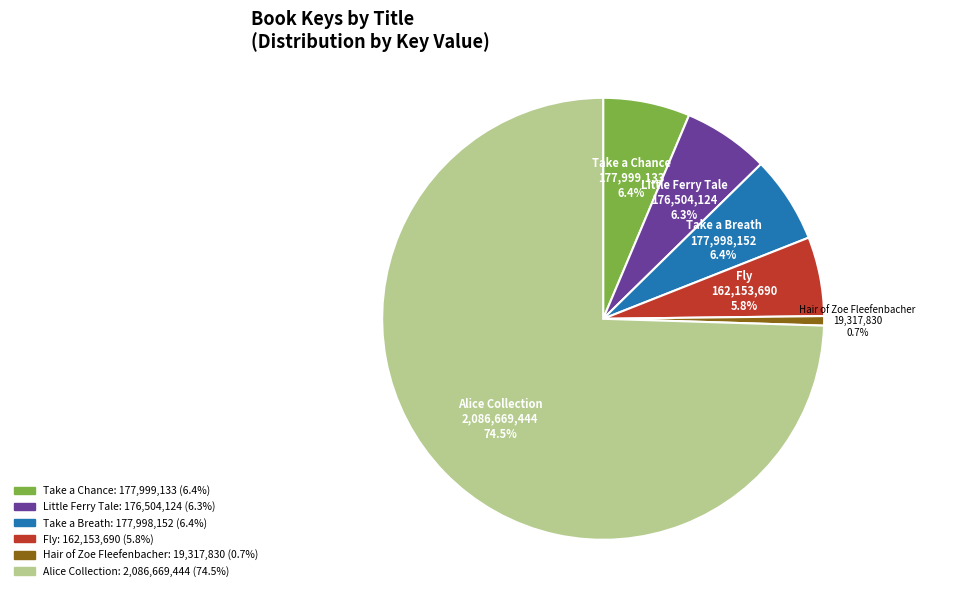

What percentage is NOT represented by Hair of Zoe Fleefenbacher?

99.3%